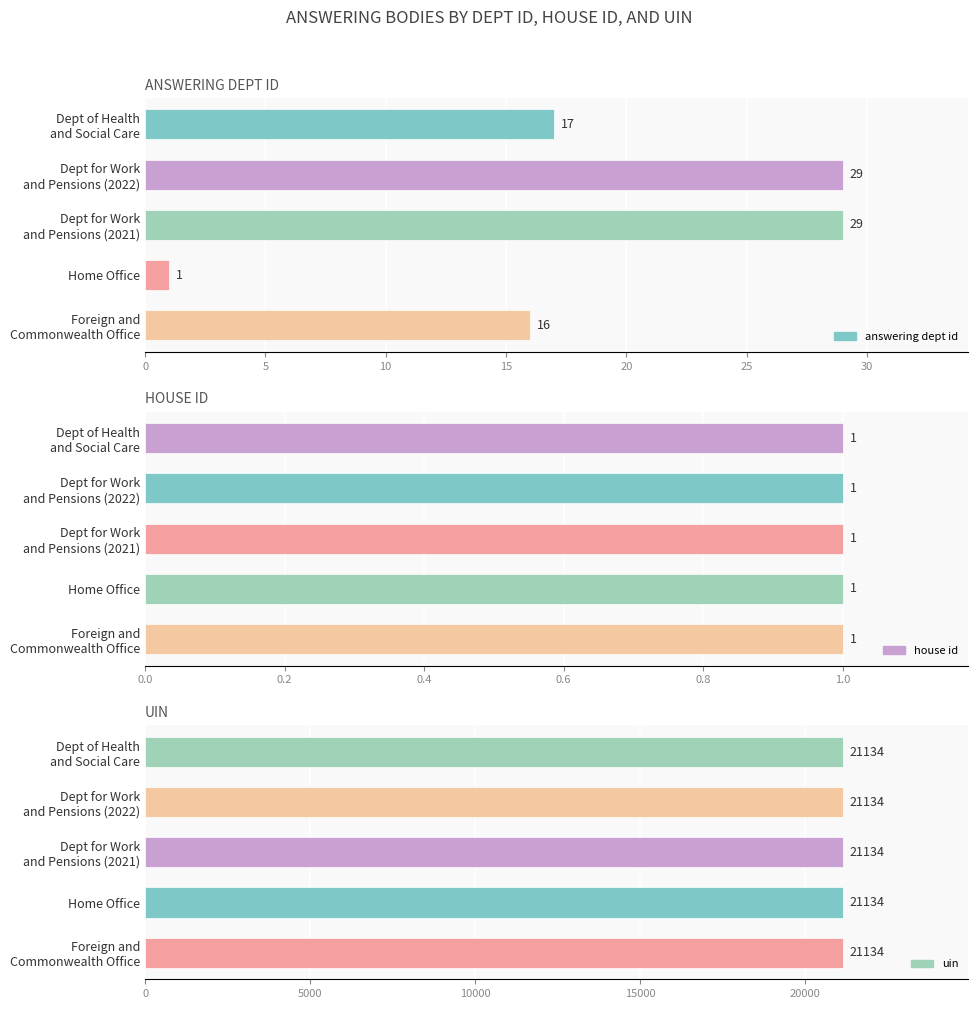

Are the bars grouped side by side (vs. stacked)?

Yes